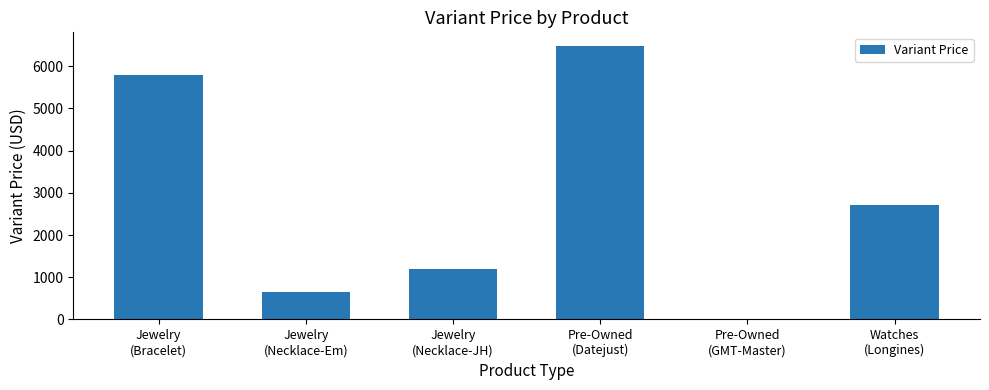

True or false: the data shows 132 at Jewelry
(Necklace-Em).

False